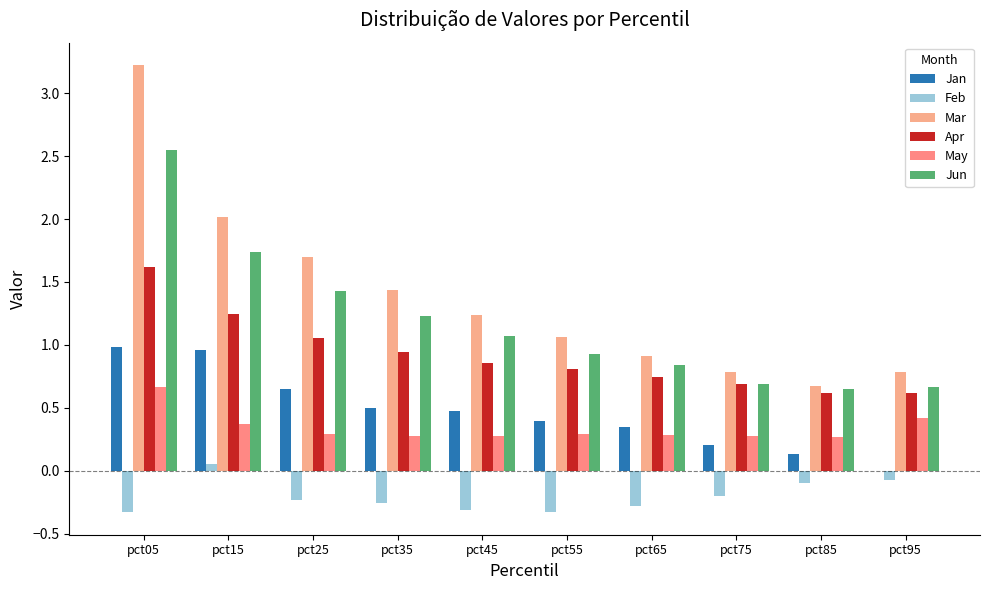

What are all the series names shown in the legend?

Jan, Feb, Mar, Apr, May, Jun